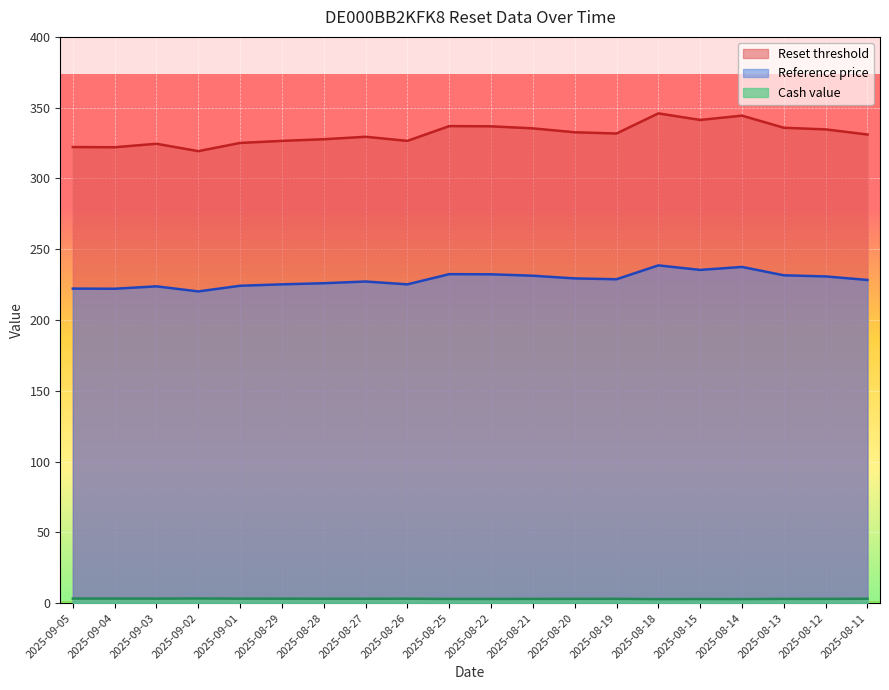

Rank the series at 2025-09-03 from lowest to highest value.

Cash value, Reference price, Reset threshold